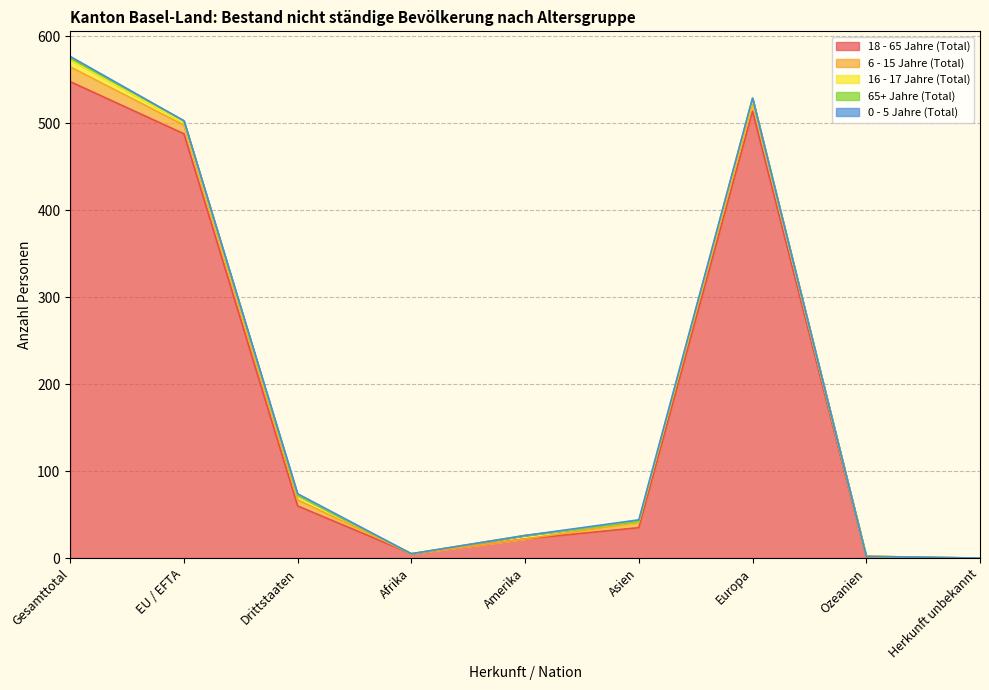

Count the number of categories in the chart.

9